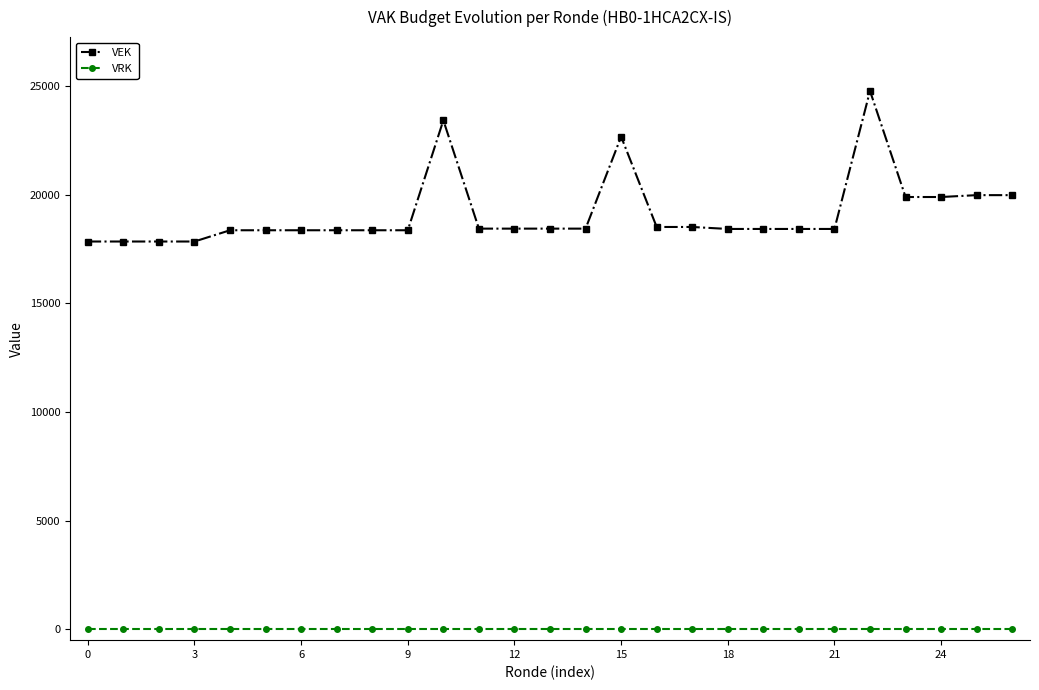

Rank the series by their average value, from highest to lowest.

VEK, VRK